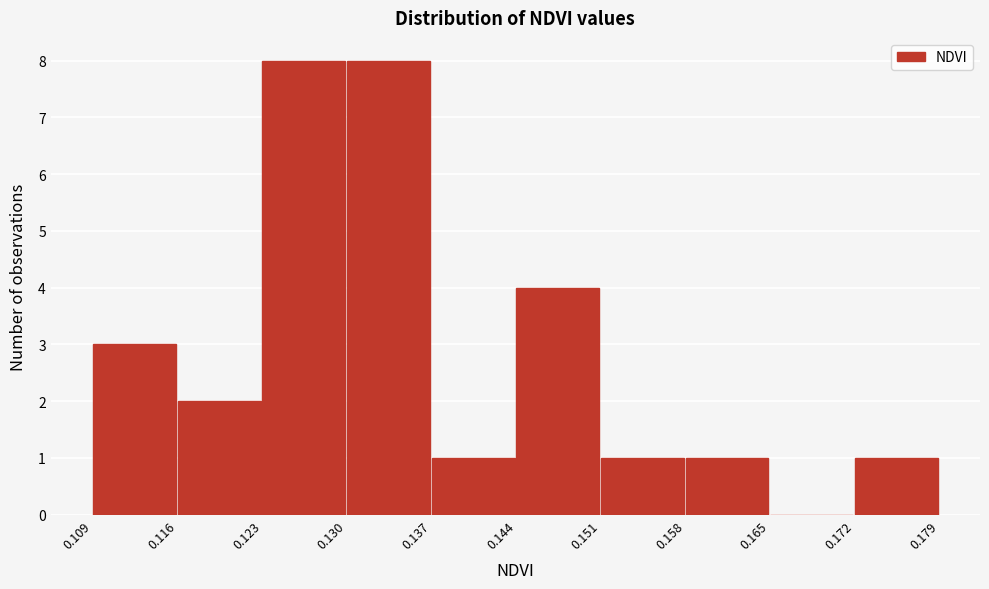

Reading left to right, transcribe this chart: for each bar, give the range it covers on the x-axis and its height. The values are not printed on the chart, so give them approximately, as read against the axis.

0.109 to 0.116: 3
0.116 to 0.123: 2
0.123 to 0.130: 8
0.130 to 0.137: 8
0.137 to 0.144: 1
0.144 to 0.151: 4
0.151 to 0.158: 1
0.158 to 0.165: 1
0.165 to 0.172: 0
0.172 to 0.179: 1